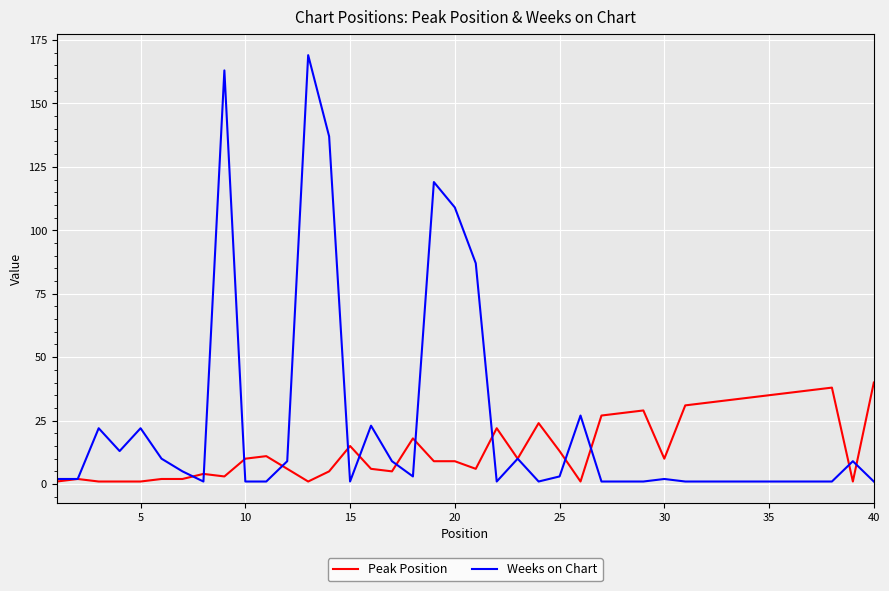

What is the highest value of the Peak Position series?

40